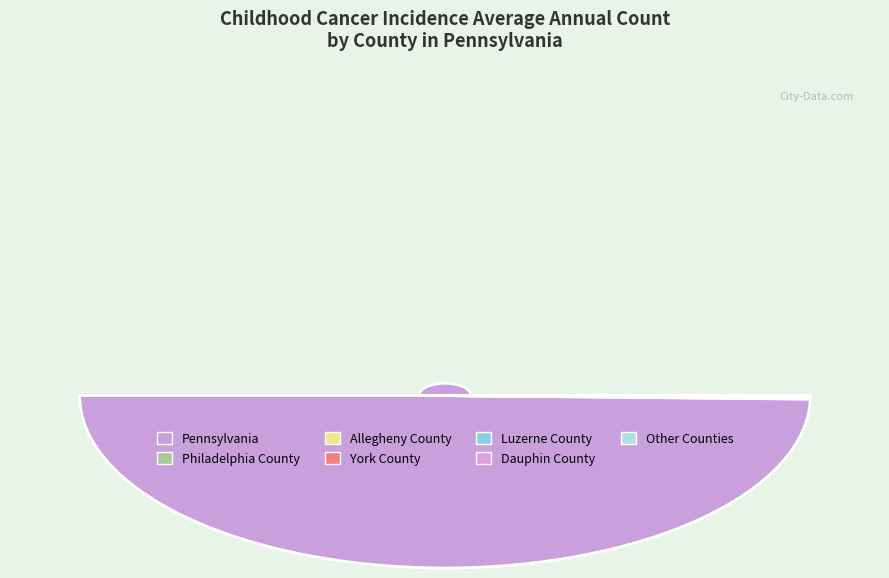

Does Pennsylvania account for over 50% of the chart?

Yes